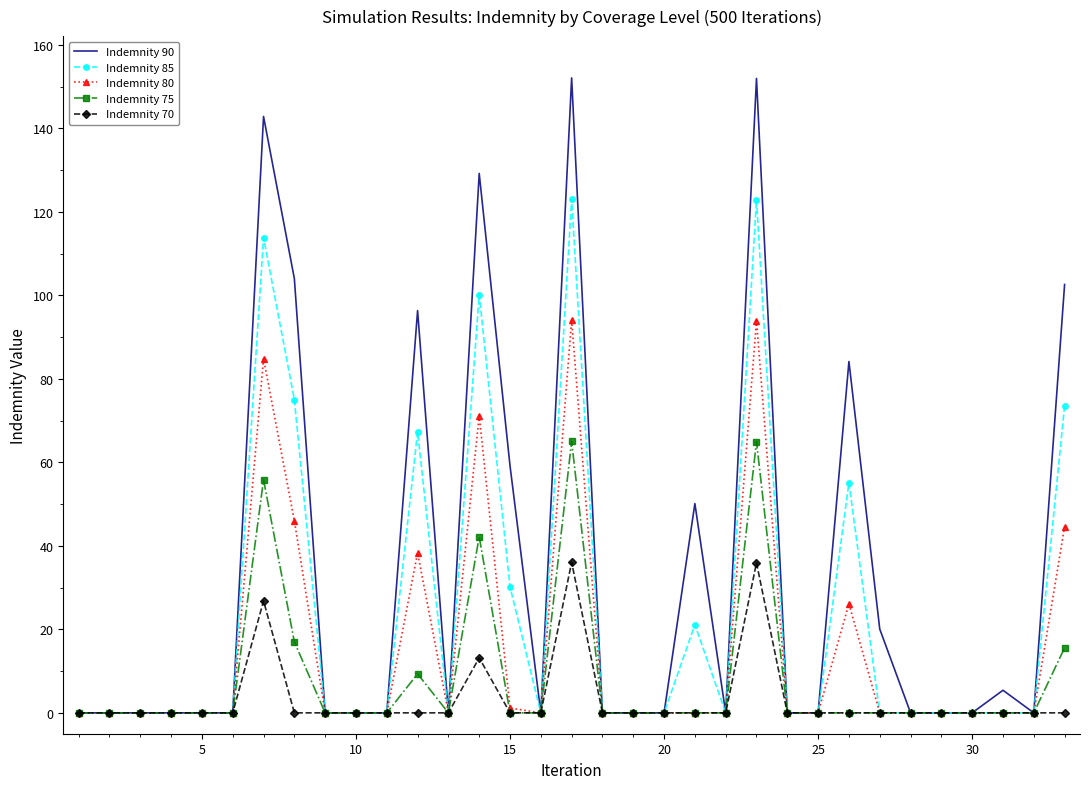

What is the maximum value shown in the chart?

152.1